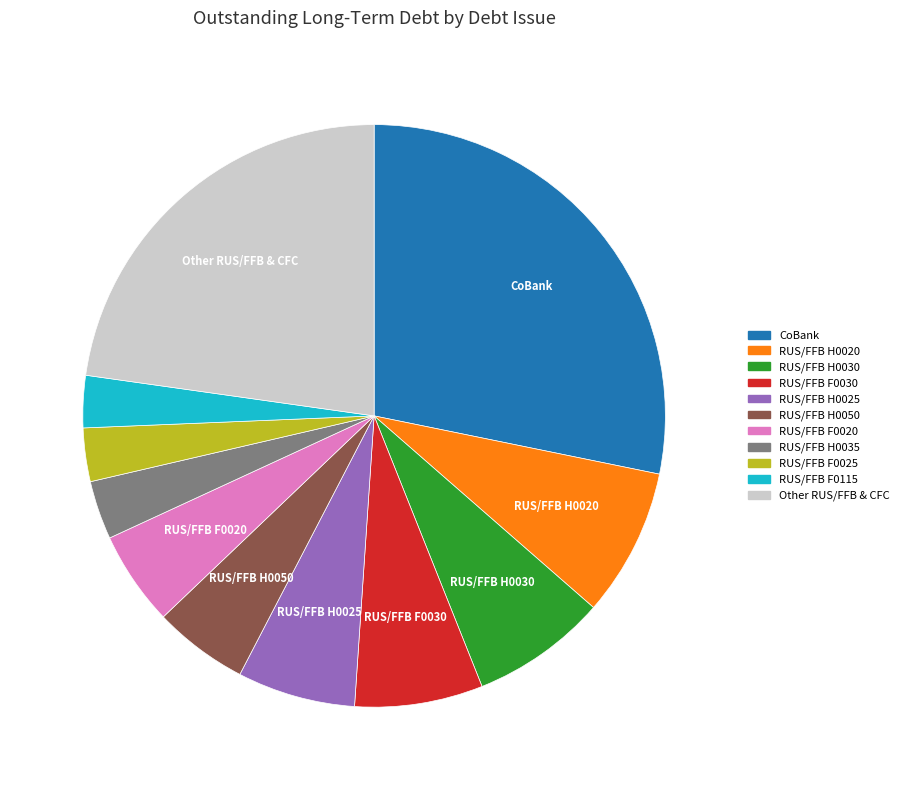

Does any single category account for the majority?

No